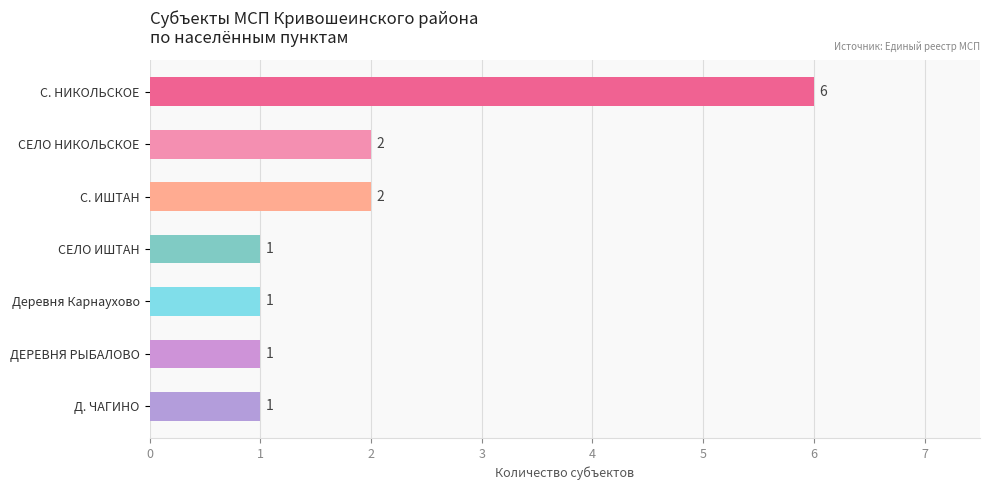

What is the average value?

2